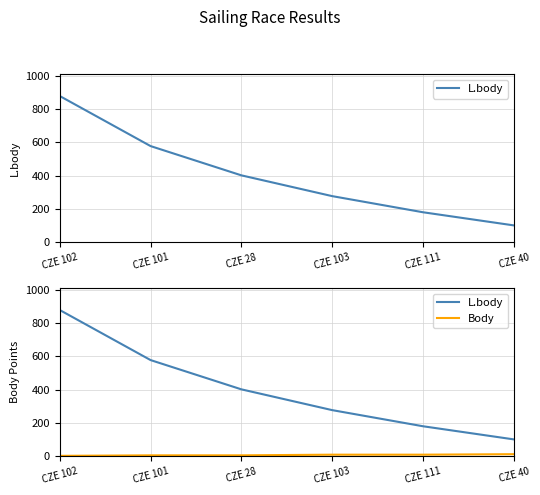

What are all the series names shown in the legend?

L.body, Body